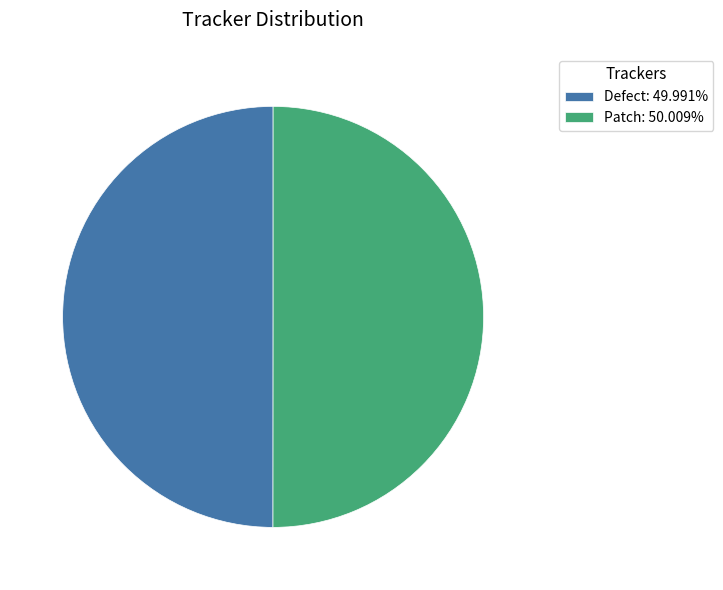

How many segments does this pie chart have?

2